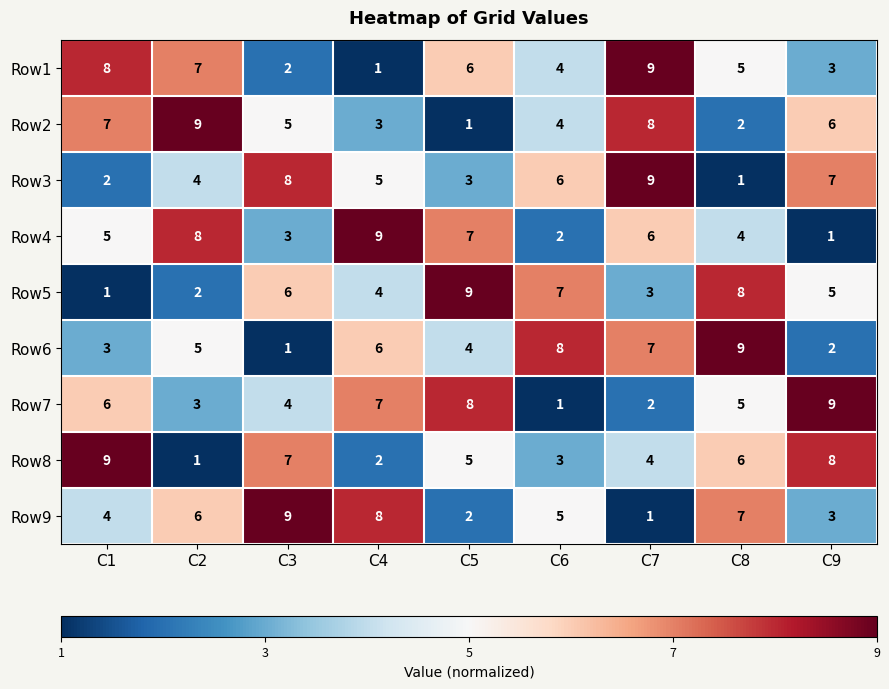

What is the smallest value displayed?

1